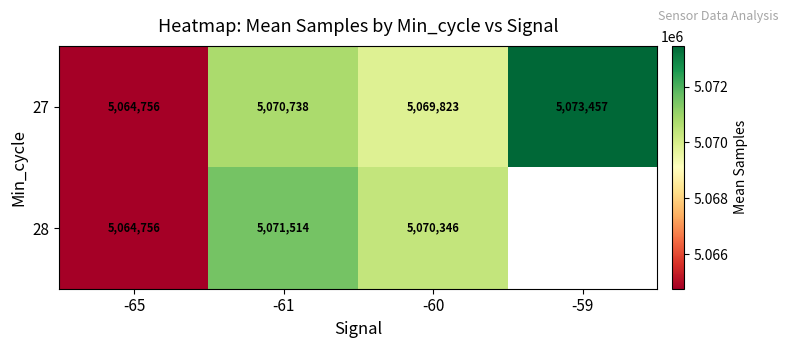

Which category has the highest value in the 27 series?

-59